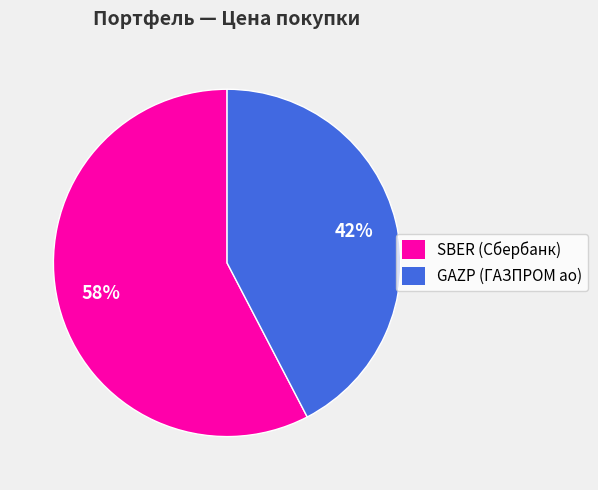

The SBER slice represents 64% of the pie. True or false?

False